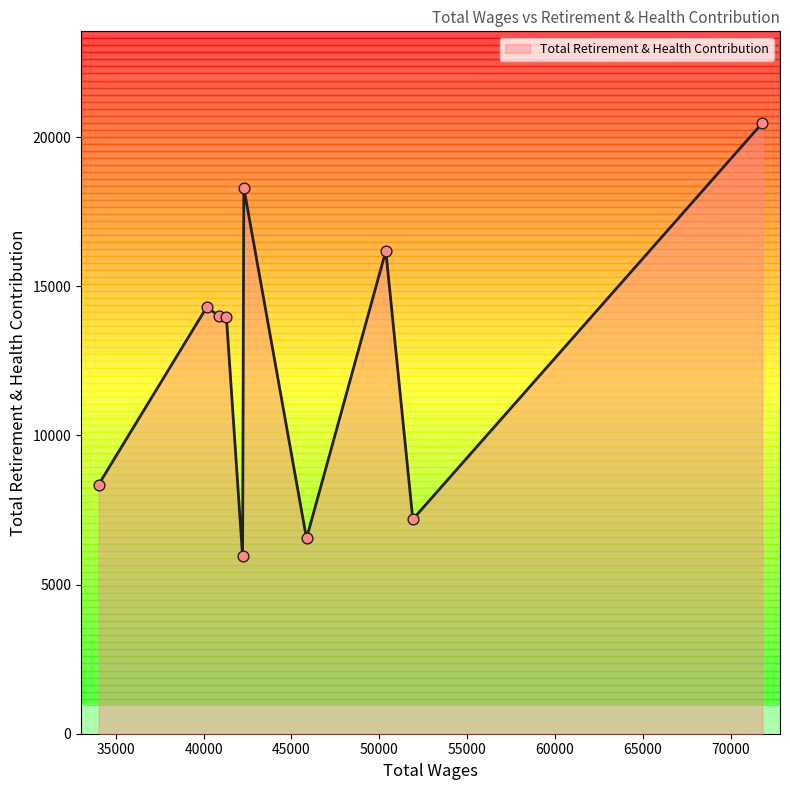

Between 50372.0 and 40176.0, which is larger?

50372.0